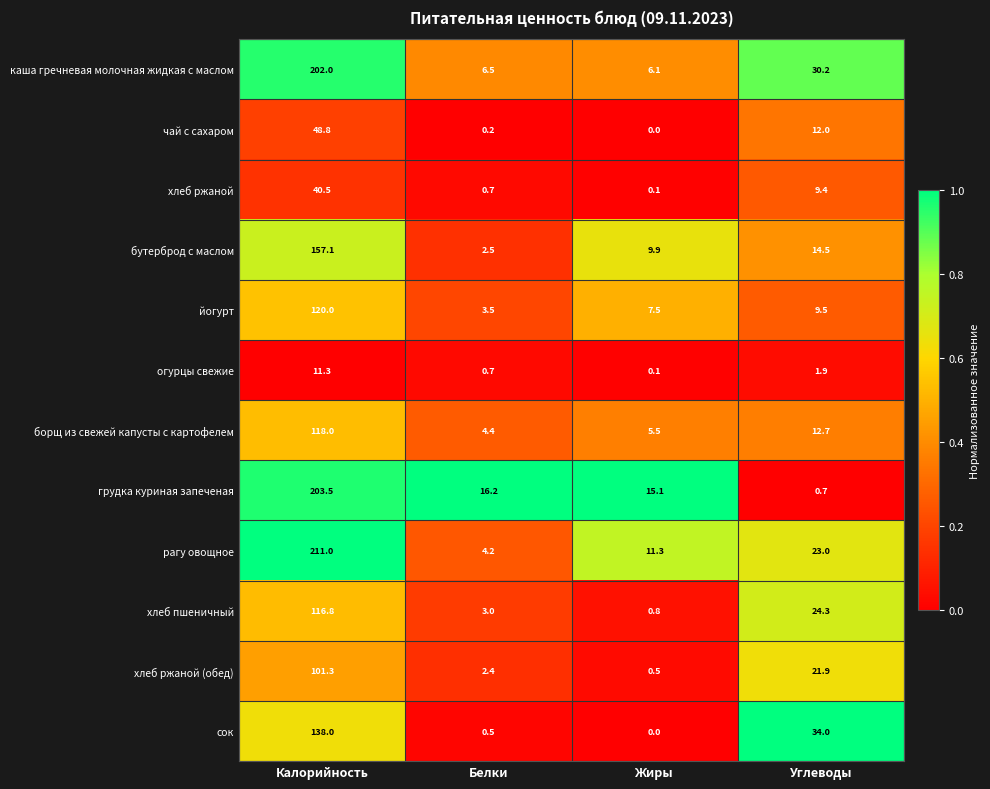

Which category has the lowest value in the борщ из свежей капусты с картофелем series?

Белки